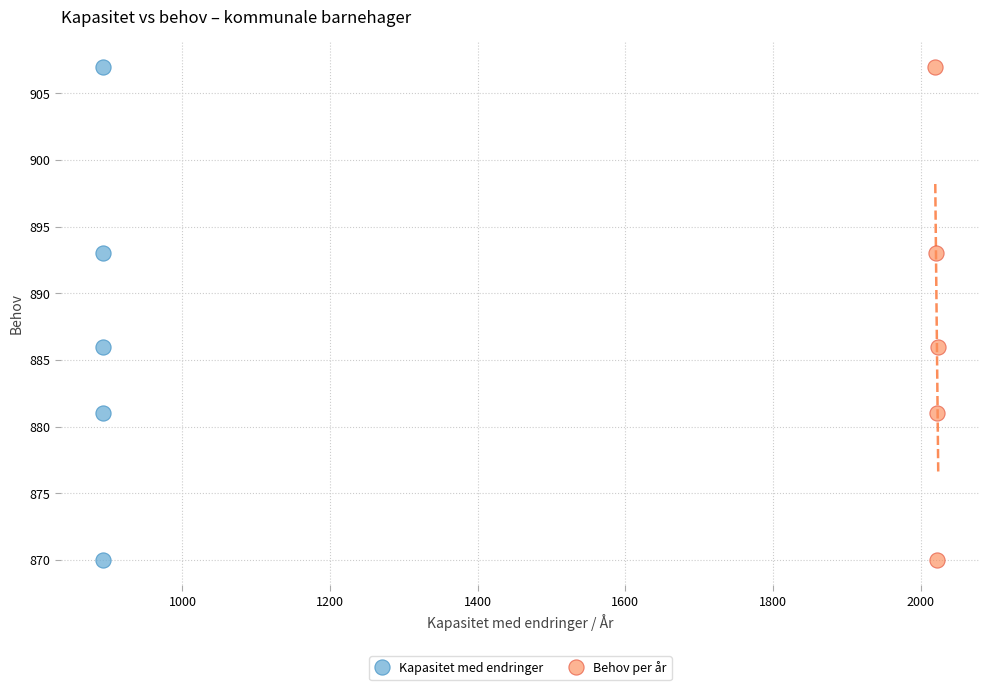

What are all the series names shown in the legend?

Kapasitet med endringer, Behov per år